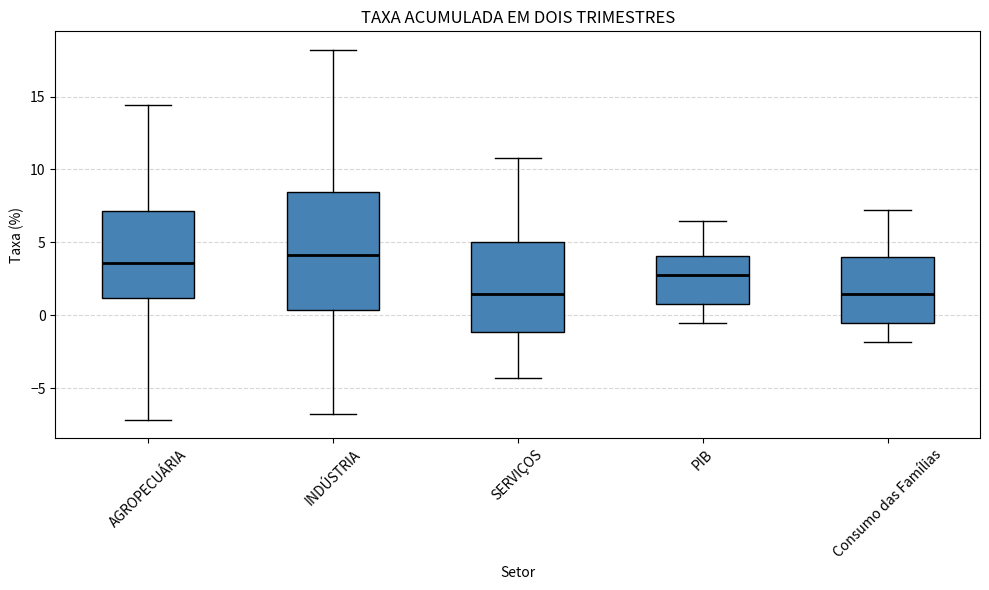

Reading left to right, read every box against the y-axis: the position of its median line, the range the box covers, and the ends of its whiskers. The values are not printed on the chart, so give them approximately, as read against the axis.

AGROPECUÁRIA: median 3.5, box 1.0 to 7.0, whiskers -7.0 to 14.5
INDÚSTRIA: median 4.0, box 0.5 to 8.5, whiskers -7.0 to 18.0
SERVIÇOS: median 1.5, box -1.0 to 5.0, whiskers -4.5 to 11.0
PIB: median 2.5, box 1.0 to 4.0, whiskers -0.5 to 6.5
Consumo das Famílias: median 1.5, box -0.5 to 4.0, whiskers -2.0 to 7.0